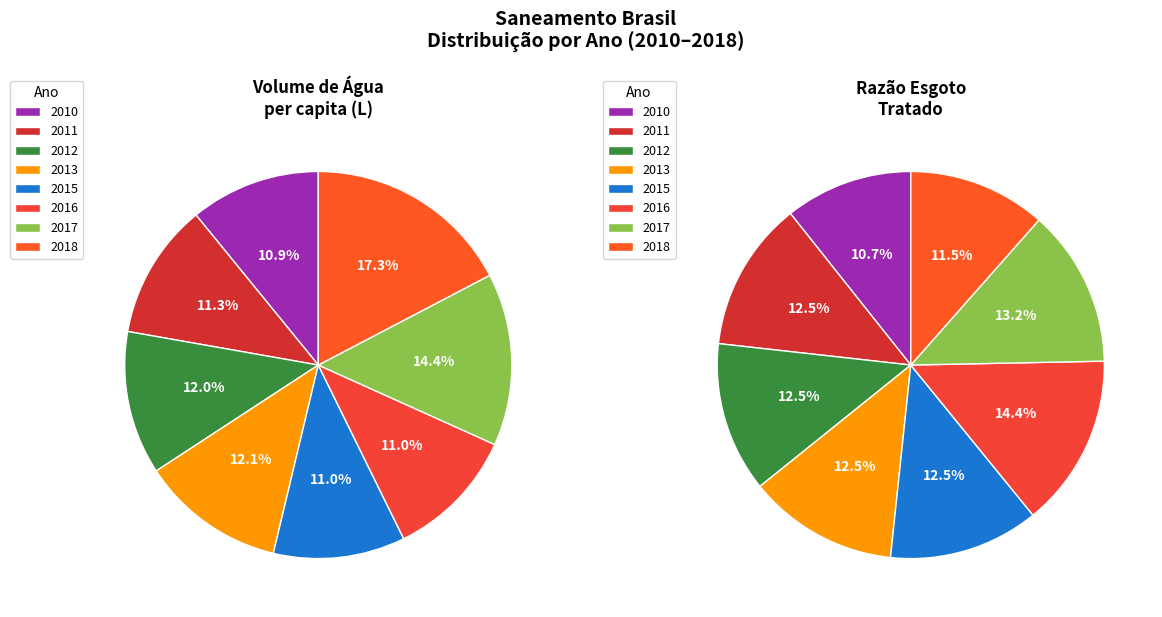

Which slice is the smallest?

2010